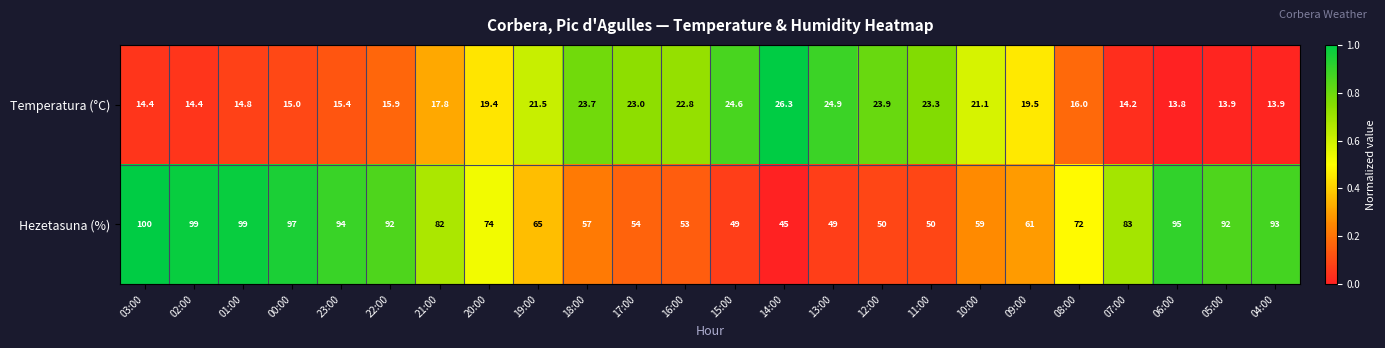

Is it true that Temperatura (°C) equals 3.4 at 04:00?

False